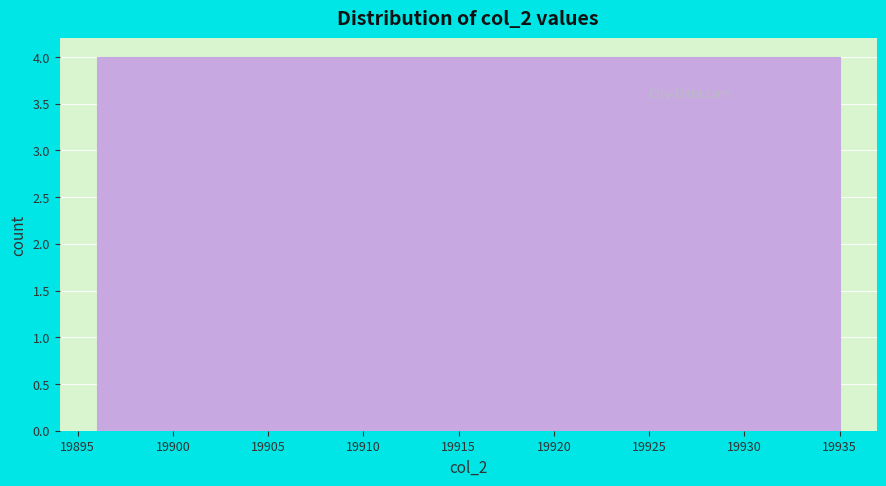

What is the height of the bar covering 19907.7 to 19911.6 on the x-axis? Neither the bar edges nor the heights are printed on the chart, so give them approximately, as read against the axes.

4